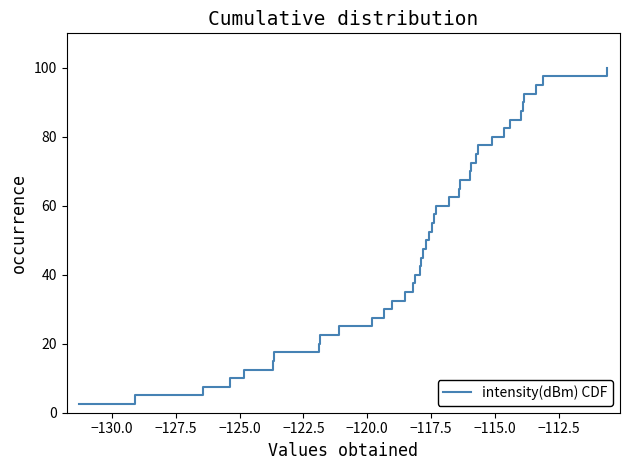

What is the smallest value displayed?

2.5